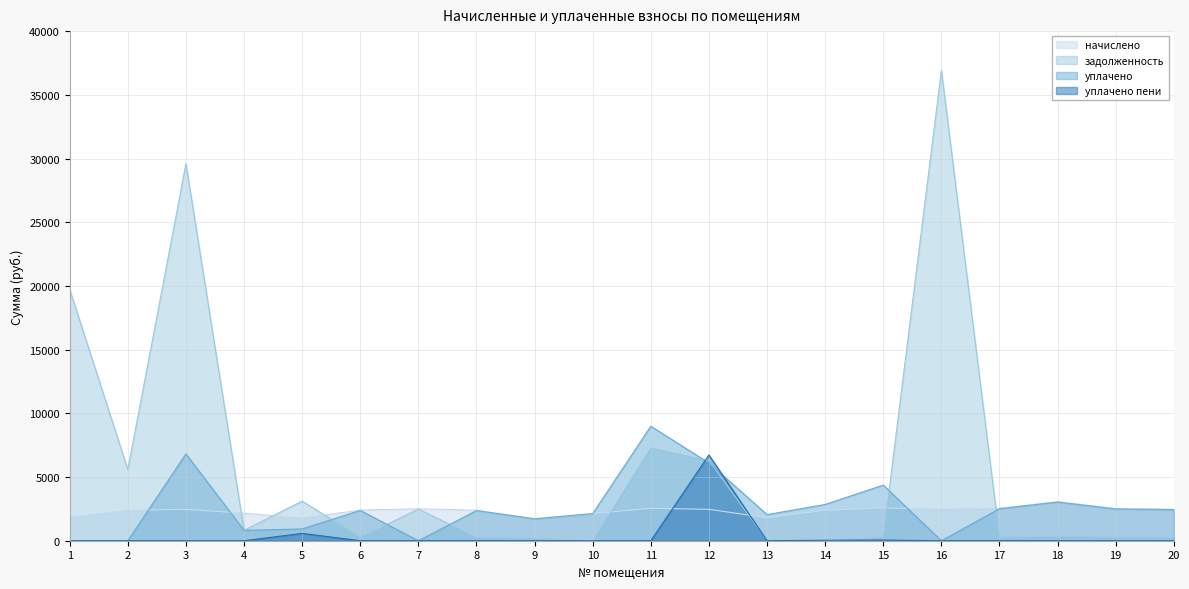

Is the value of уплачено at 16 greater than the value of начислено at 12?

No